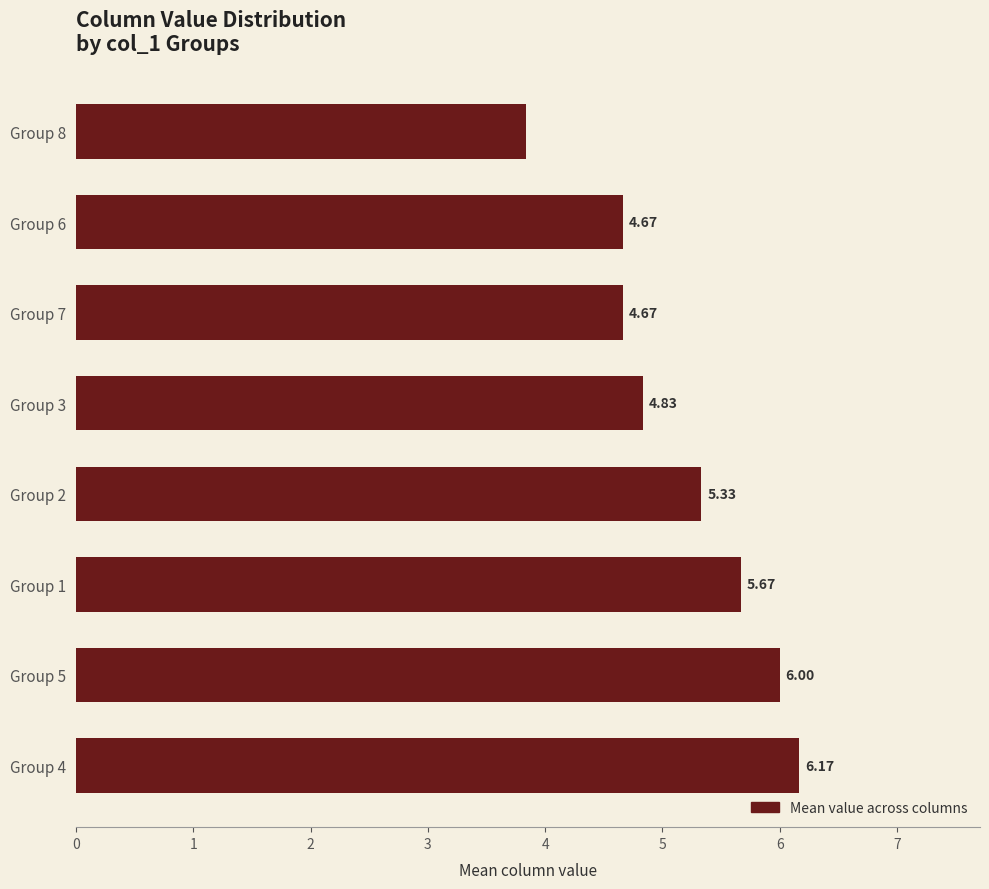

Which category has the lowest value across all series?

Group 8